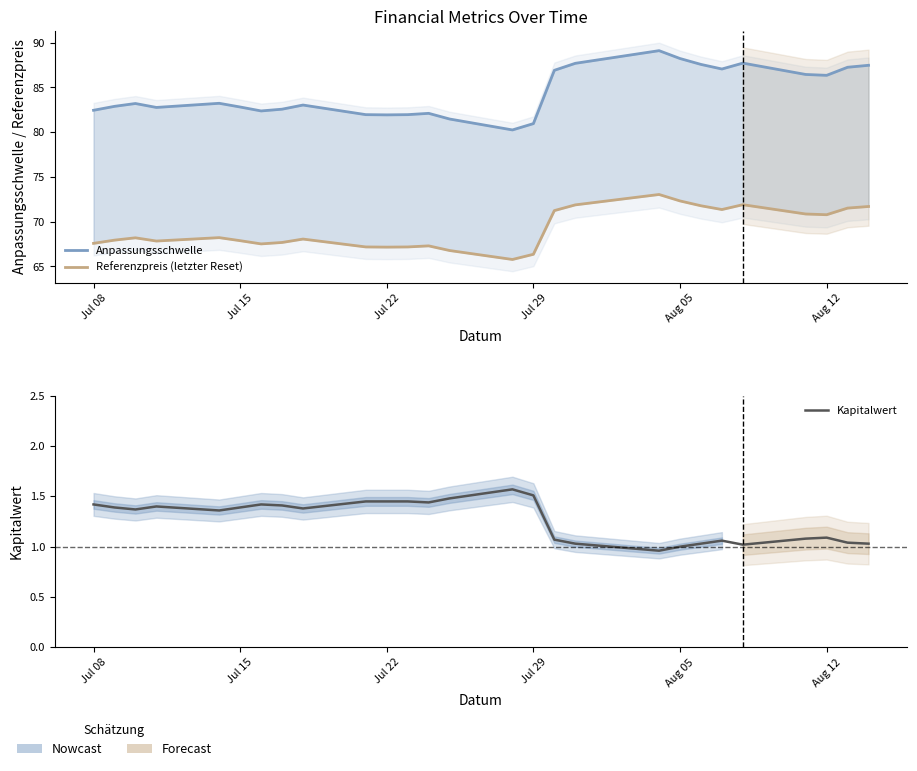

Reading left to right, extract all data points from this chart.

Anpassungsschwelle: 82.4	82.9	83.2	82.8	83.2	82.8	82.4	82.6	83.0	82.0	81.9	82.0	82.1	81.5	80.3	81.0	86.9	87.7	89.1	88.2	87.6	87.1	87.7	86.4	86.4	87.3	87.5
Referenzpreis (letzter Reset): 67.6	67.9	68.2	67.8	68.2	67.9	67.5	67.7	68.1	67.2	67.2	67.2	67.3	66.8	65.8	66.4	71.2	71.9	73.0	72.3	71.8	71.4	71.9	70.9	70.8	71.5	71.7
Kapitalwert: 1.4	1.4	1.4	1.4	1.4	1.4	1.4	1.4	1.4	1.4	1.4	1.4	1.4	1.5	1.6	1.5	1.1	1.0	1.0	1.0	1.0	1.1	1.0	1.1	1.1	1.0	1.0